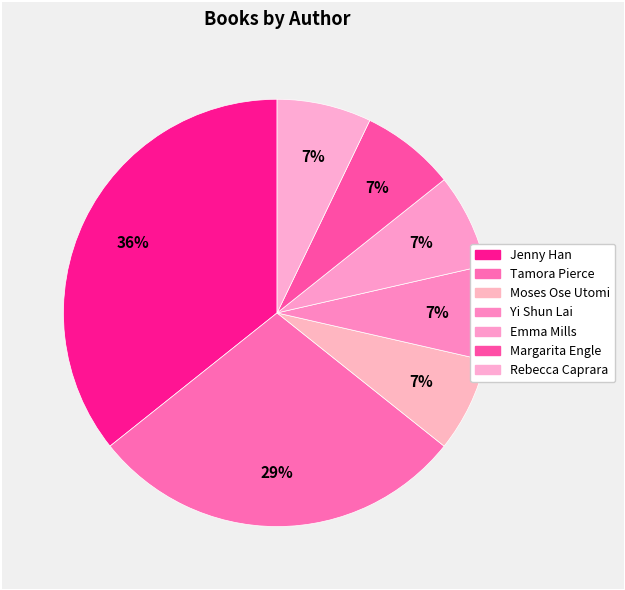

Does any single category account for the majority?

No